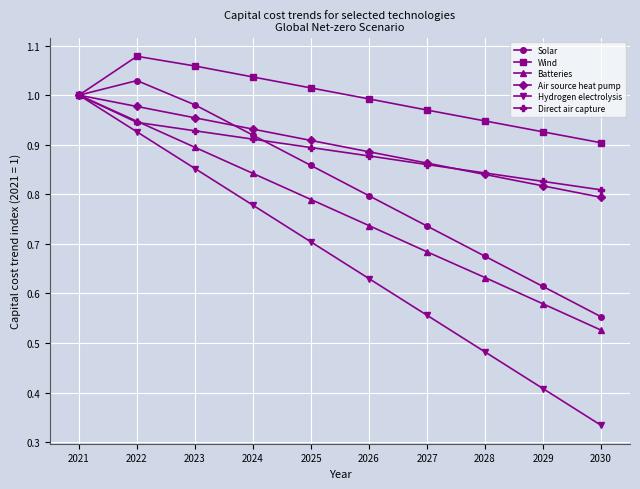

Which category has the lowest value in the Batteries series?

2030